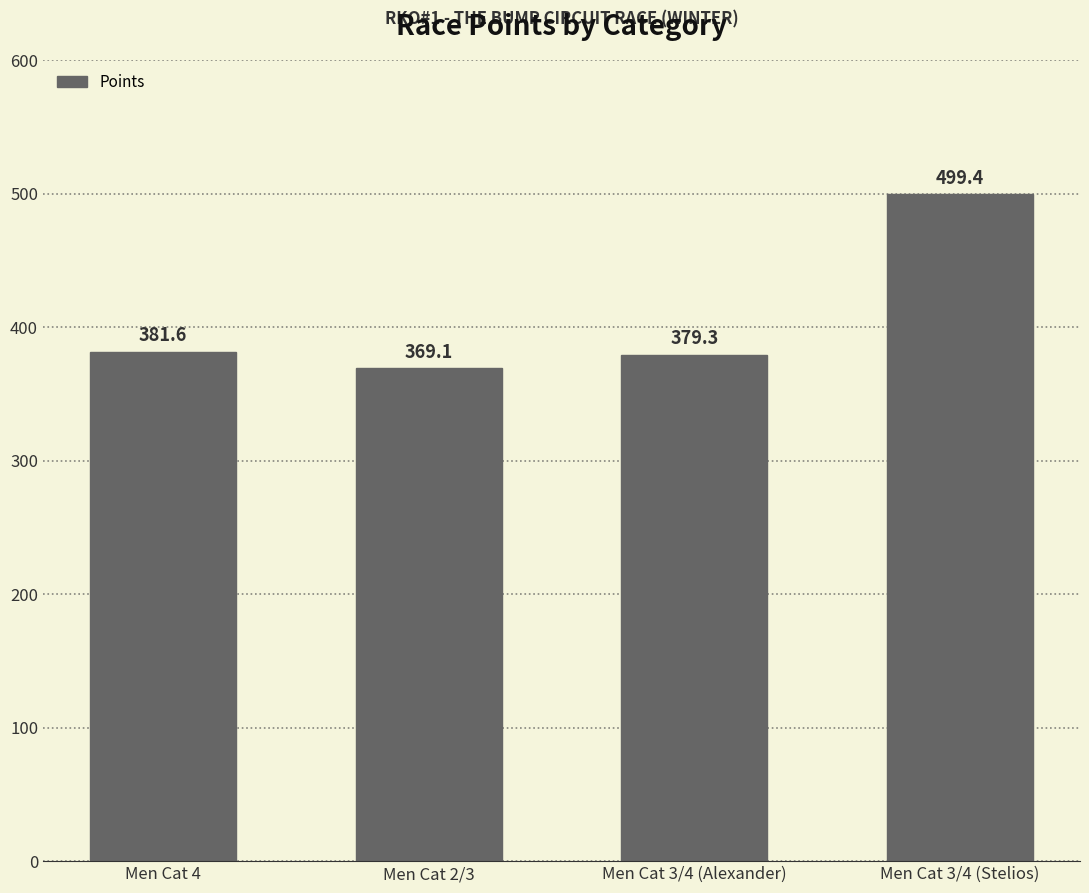

Are the bars horizontal?

No